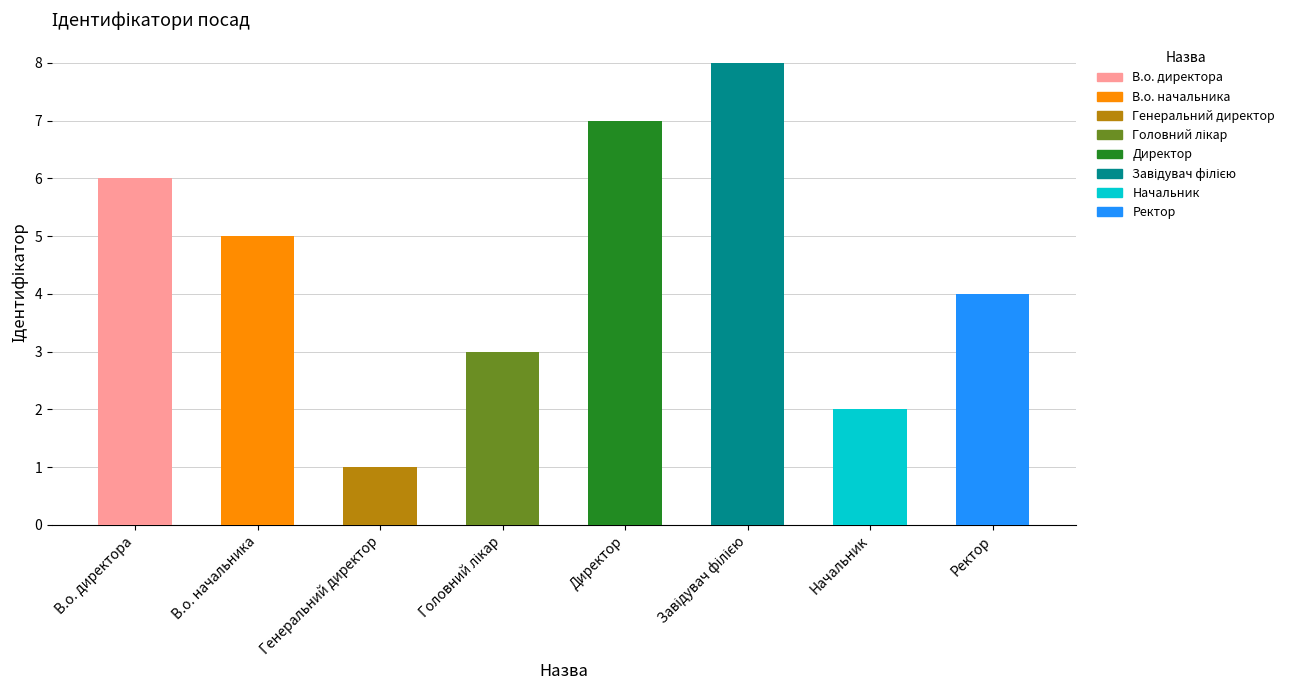

What is the label of the 8th bar from the right?

В.о. директора